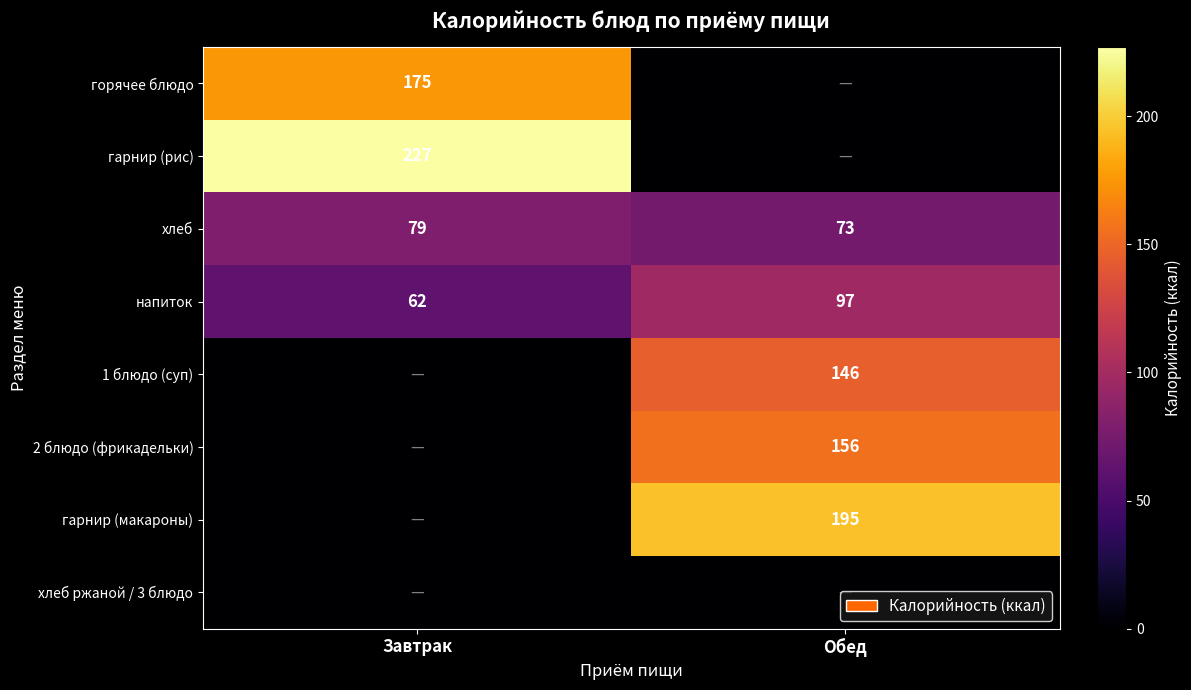

Where is напиток nearest to the value 79?

Завтрак